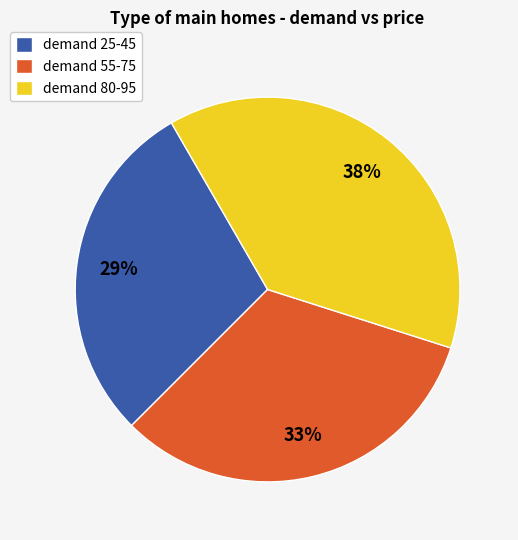

Approximately how many times larger is the value at demand 25-45 compared to demand 80-95?

0.8